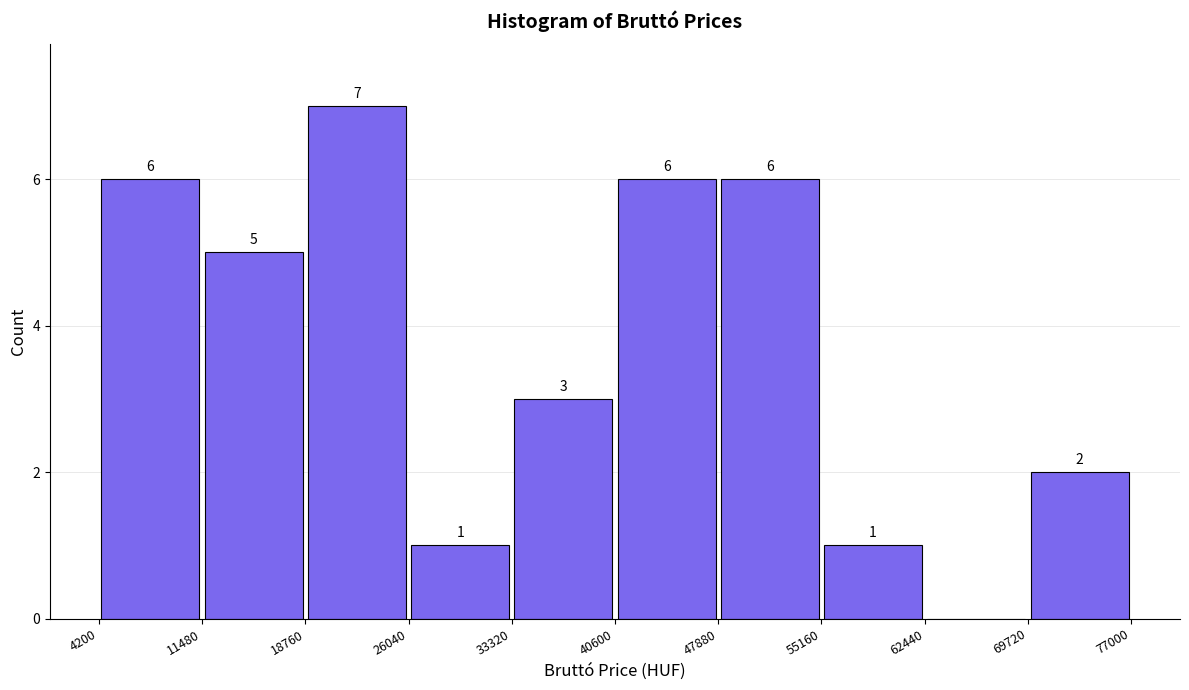

Over which range of the x-axis is the bar tallest?

18760 to 26040